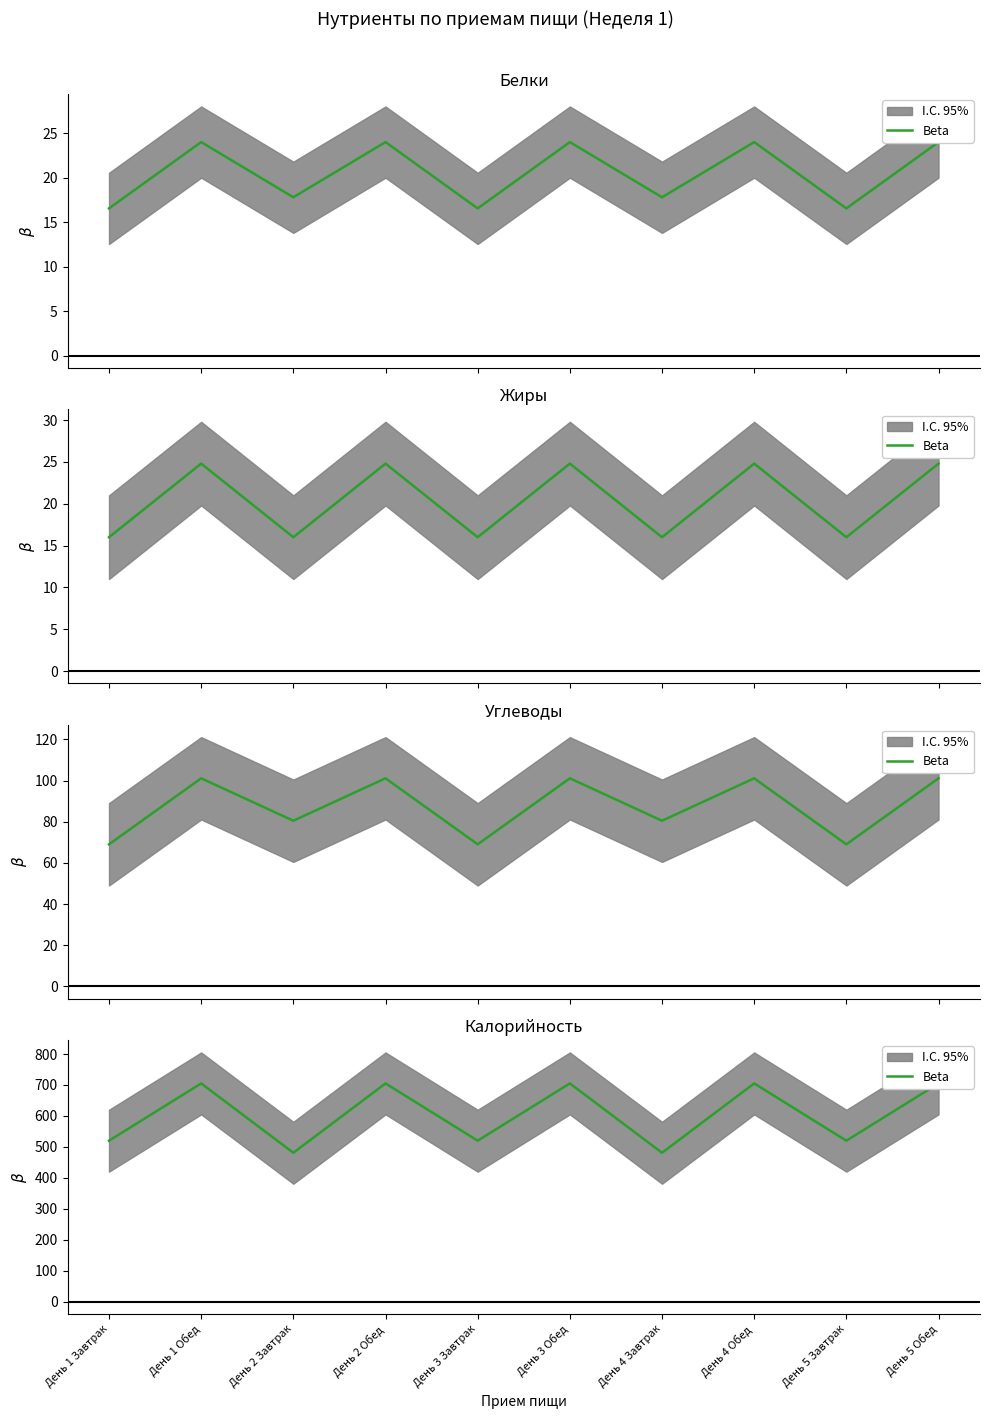

How many values are below 705?

5